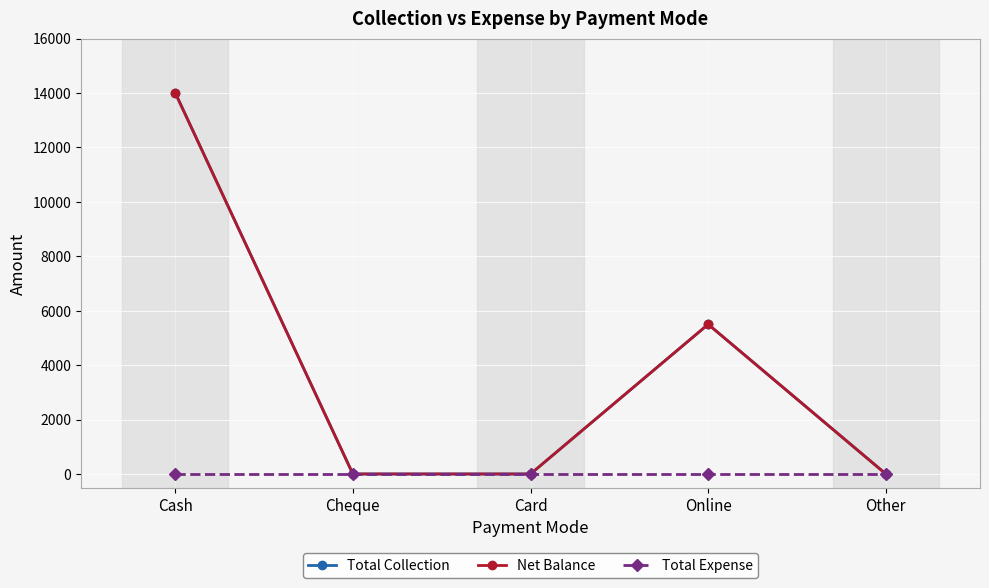

True or false: Total Expense and Total Collection intersect in this chart.

False